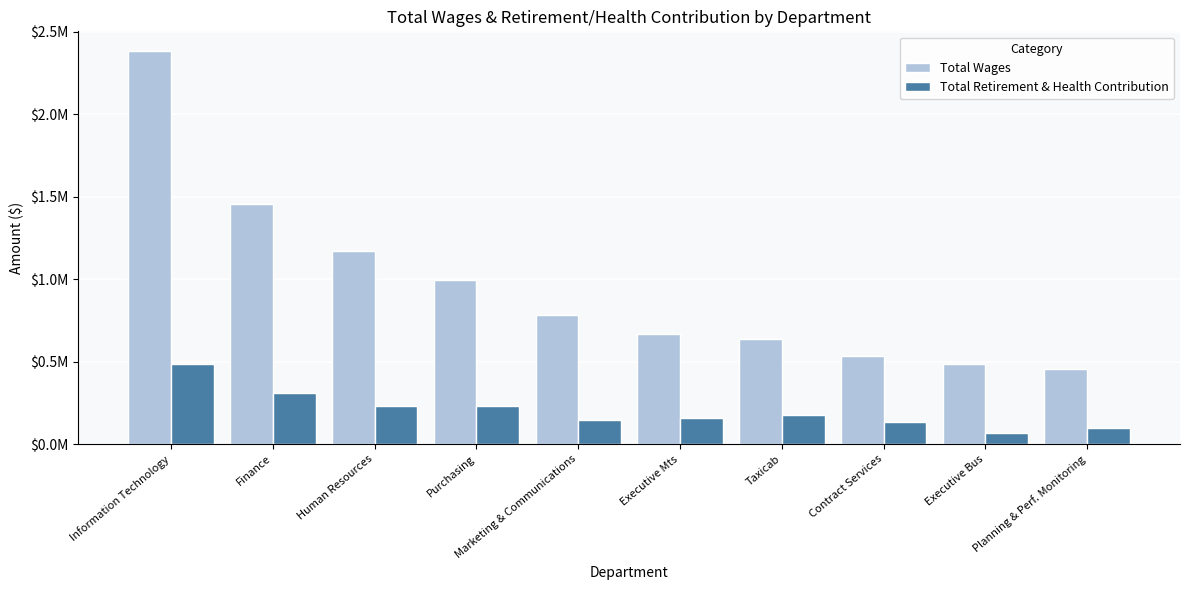

What is the average value of the Total Wages series?

957666